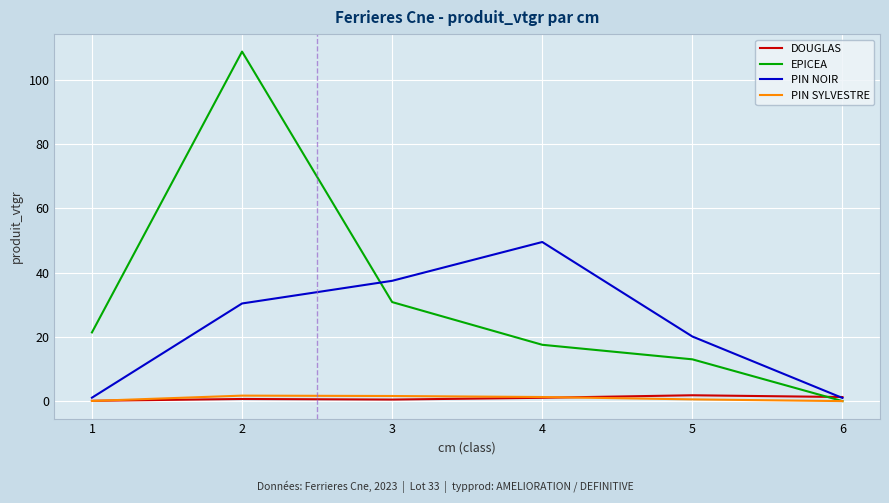

What is the average value of the PIN SYLVESTRE series?

0.9